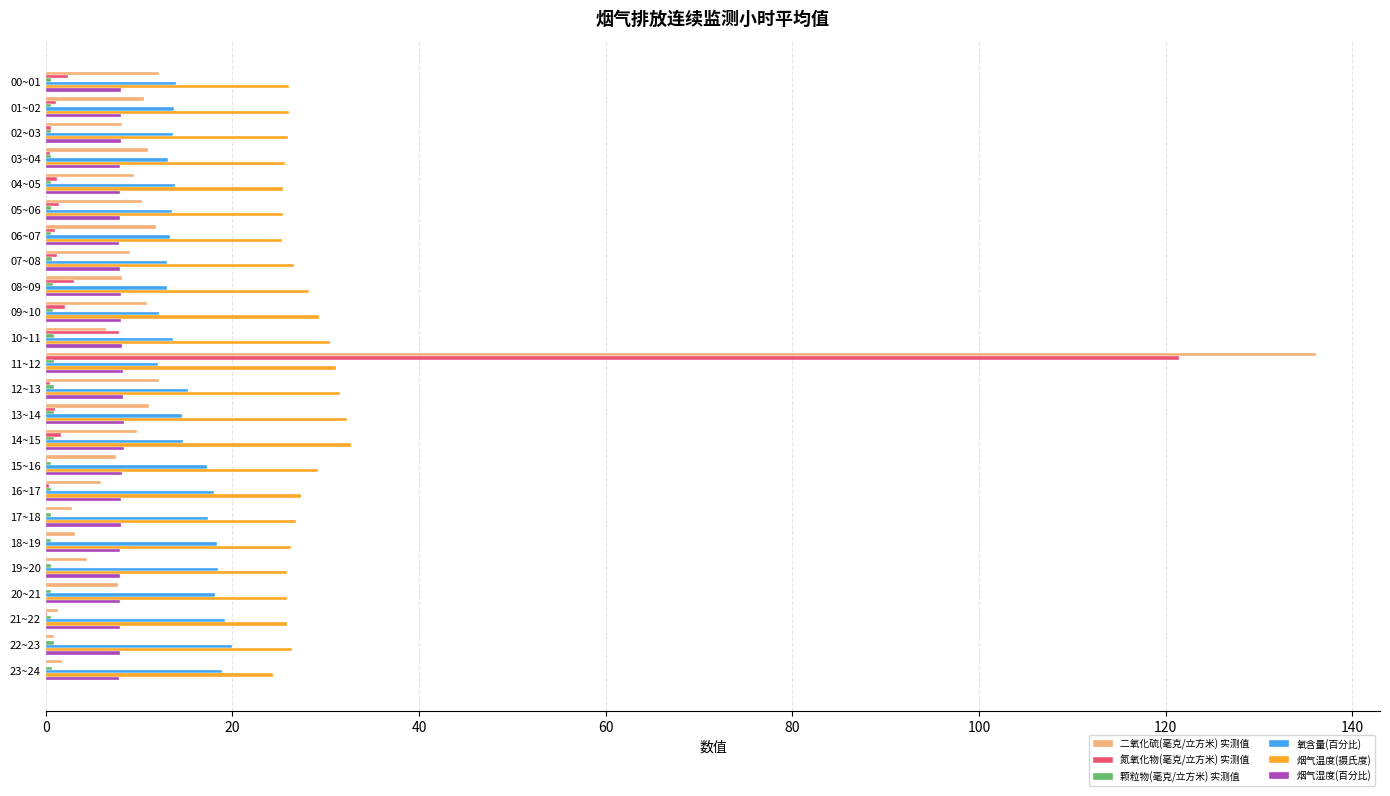

Which category has the highest value across all series?

11~12